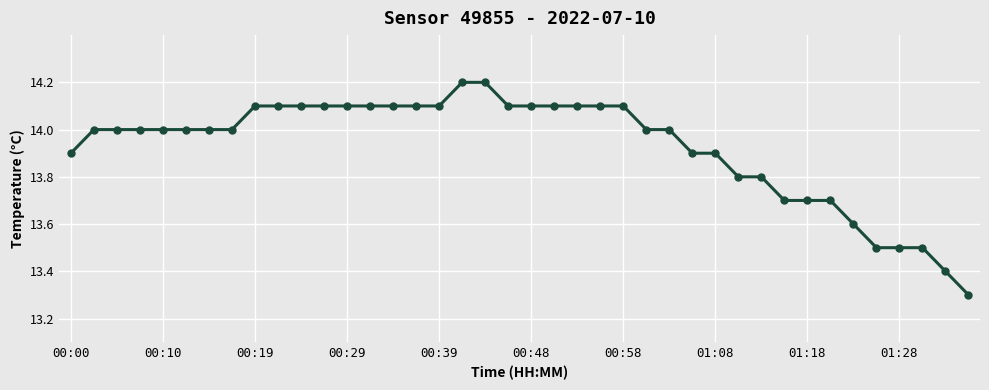

What is the value of the 21st point from the left?

14.1